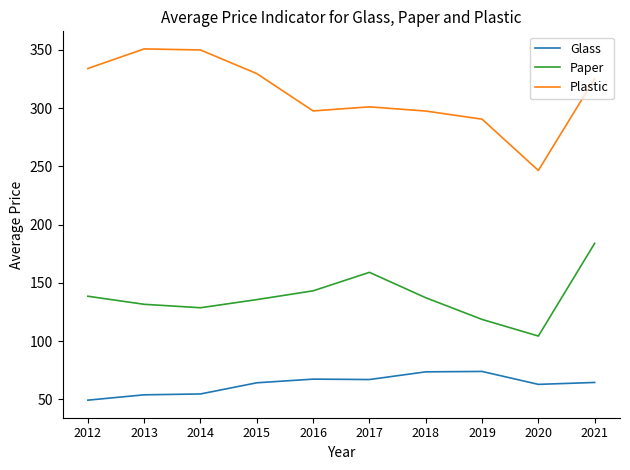

Where is the first local maximum for Paper?

2017